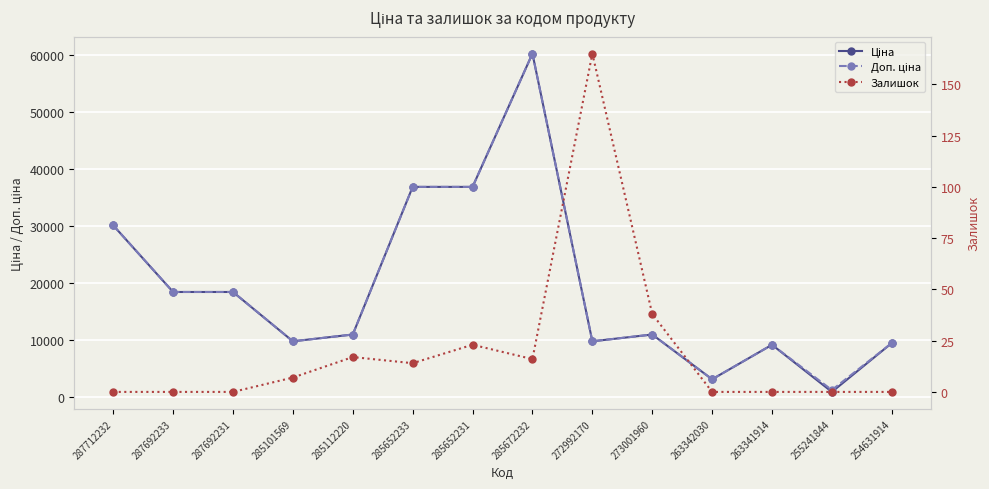

True or false: Залишок and Доп. ціна intersect in this chart.

False